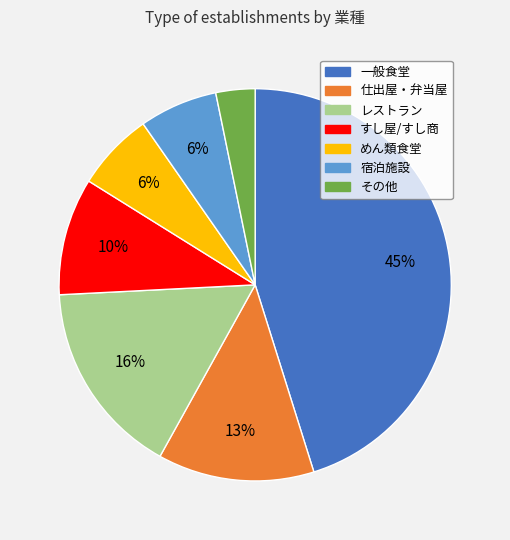

Count the number of slices in the pie.

7